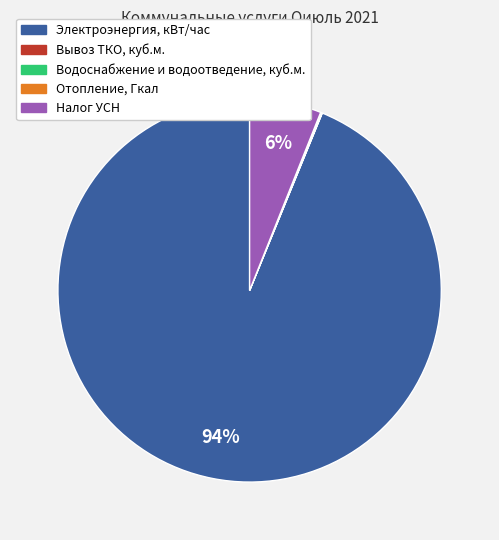

True or false: Налог УСН accounts for 20% of the total.

False